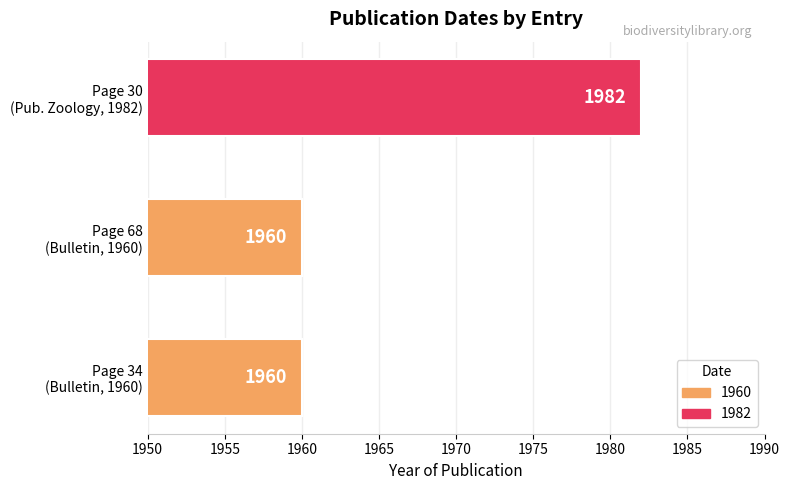

How many values exceed 1960?

1